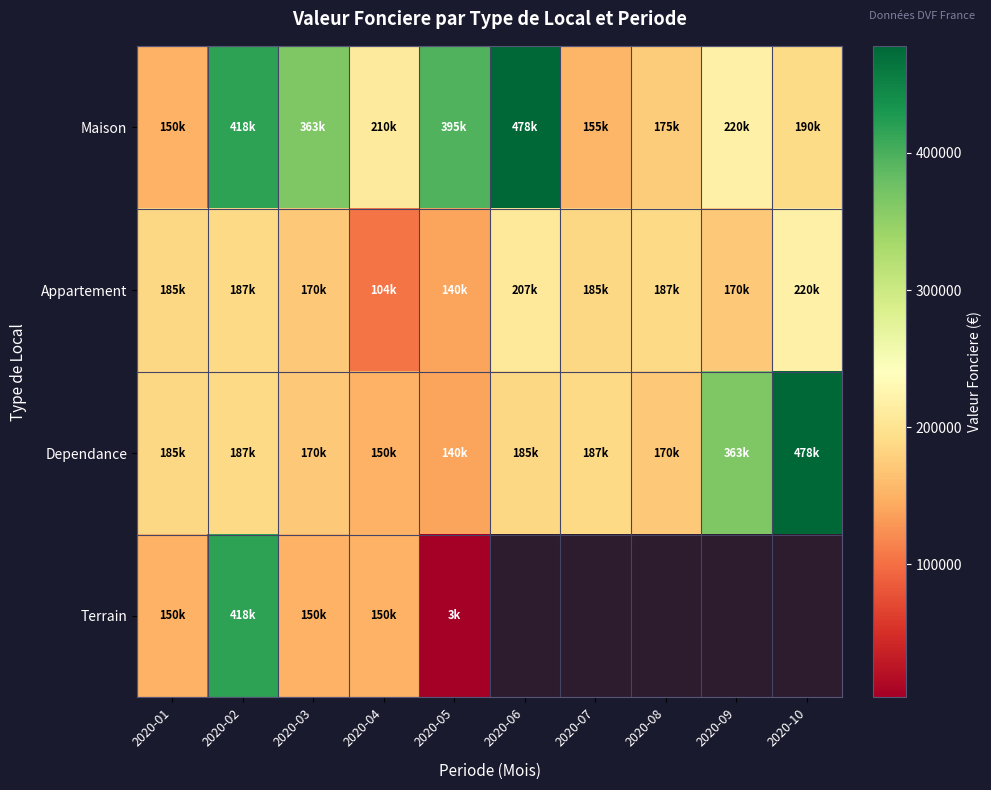

Which label corresponds to the smallest value in the chart?

2020-05